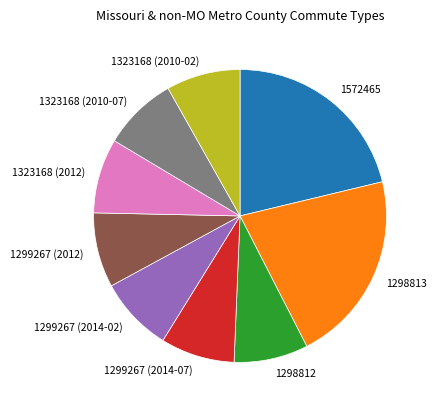

Which has a higher value, 1323168 (2010-02) or 1572465?

1572465